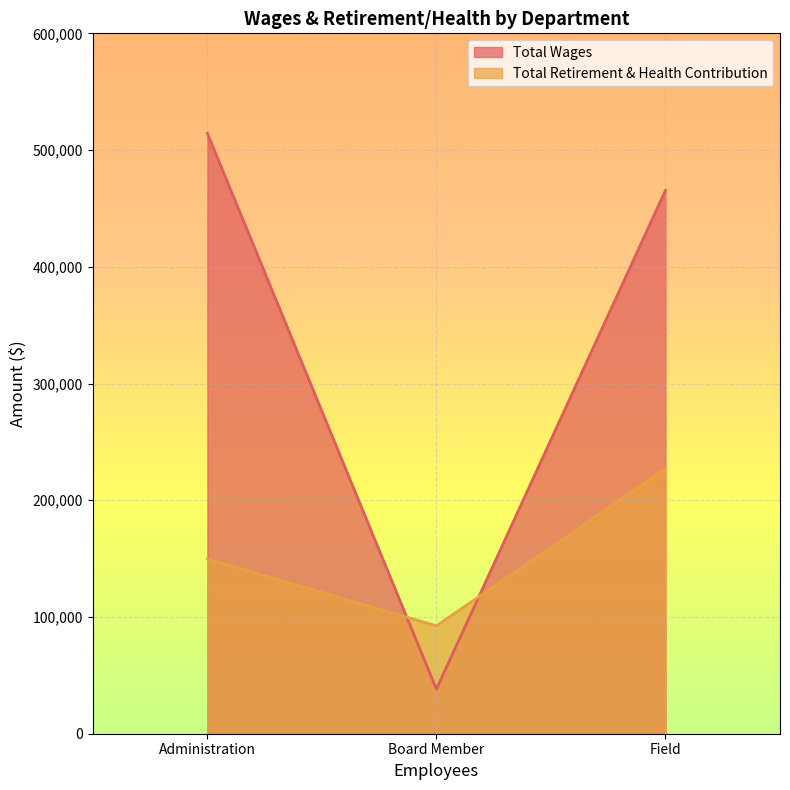

At which label is the value closest to 159715?

Administration